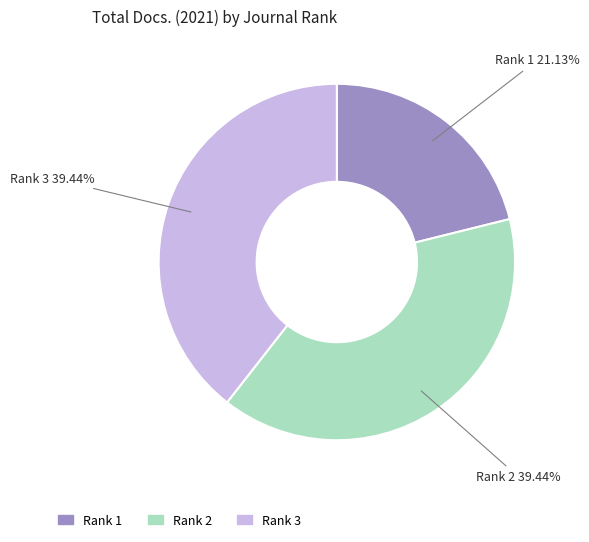

True or false: Rank 3 accounts for 49% of the total.

False